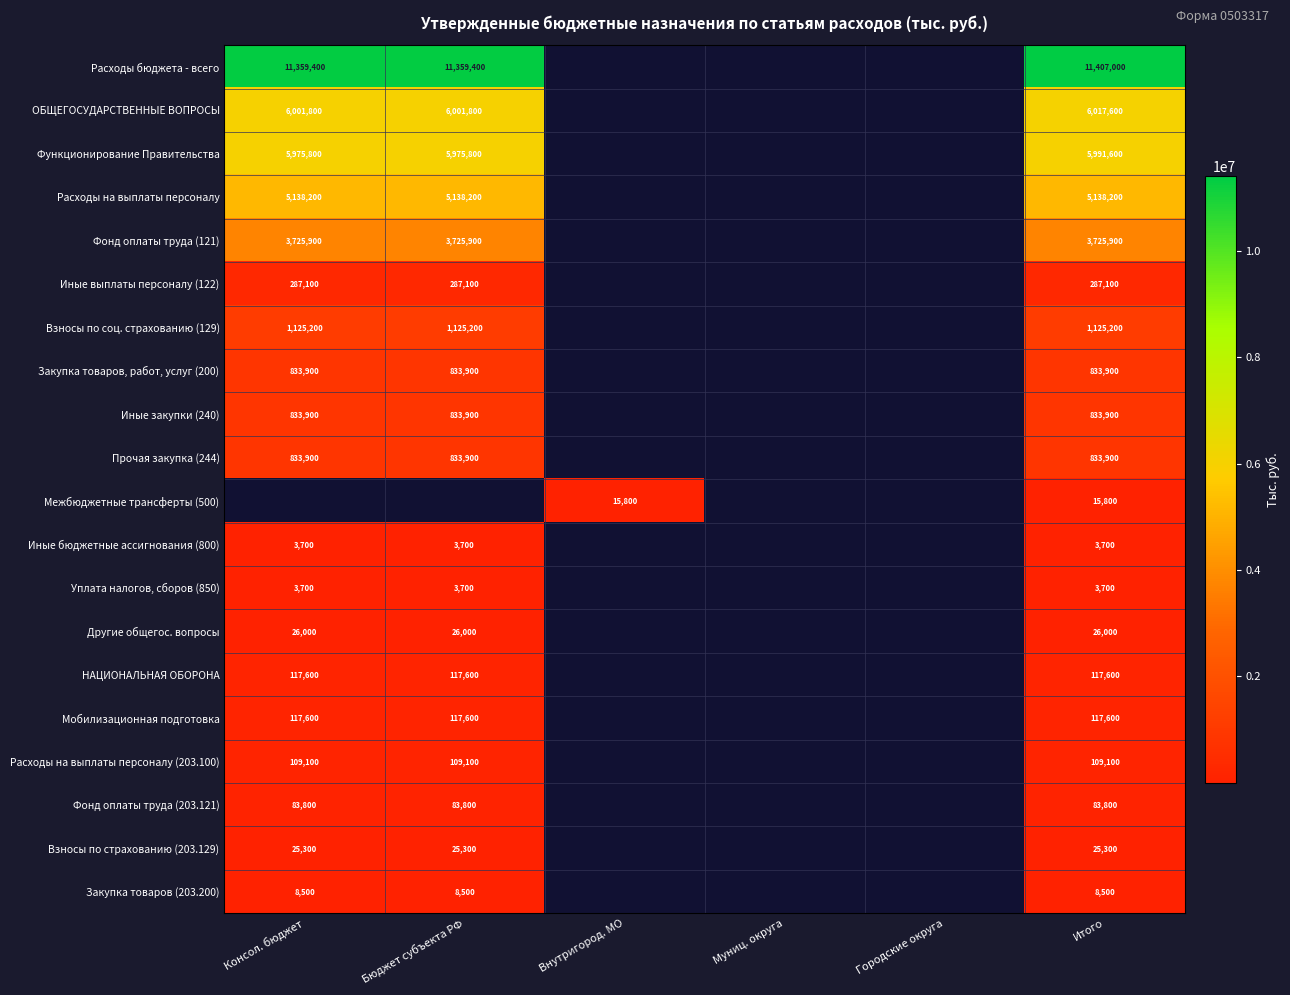

The value of Взносы по соц. страхованию (129) at Бюджет субъекта РФ is 1125200. True or false?

True